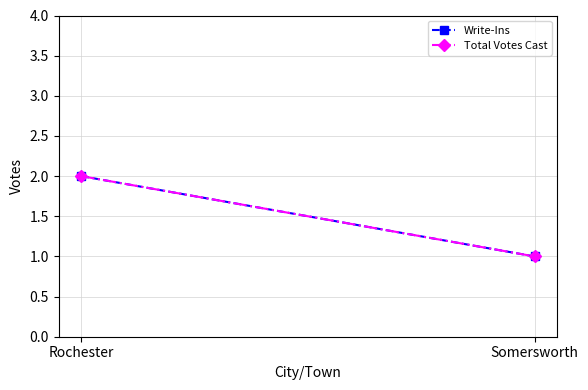

Count the Total Votes Cast values in the range 1 to 2.

2